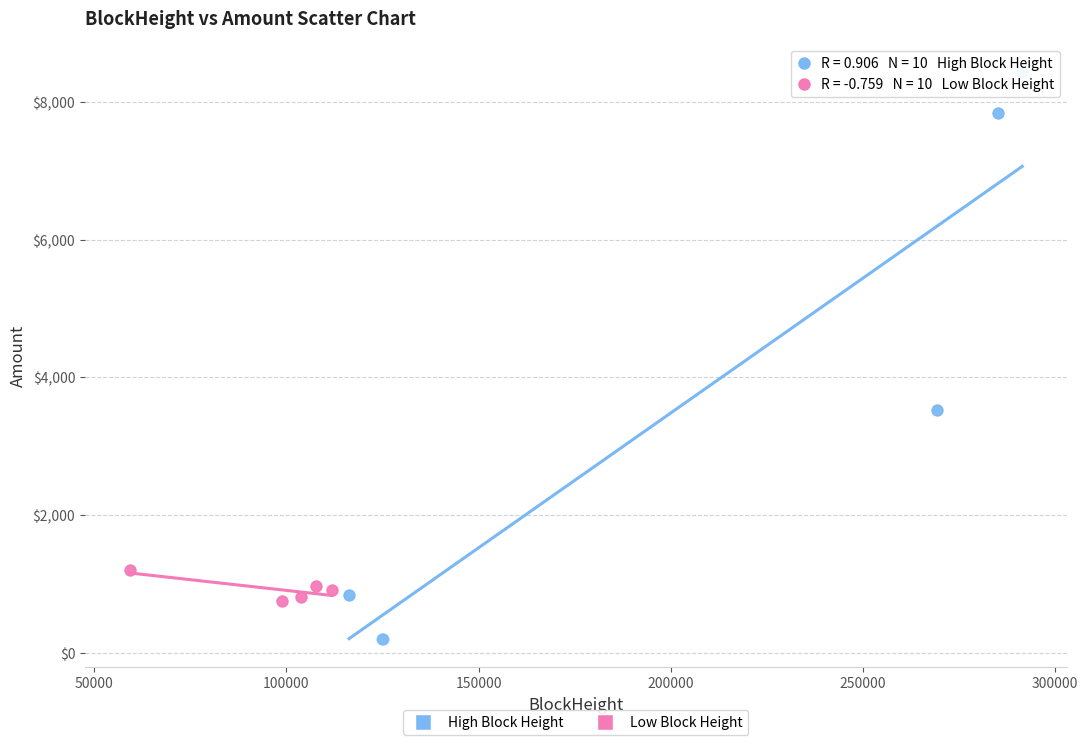

Which series contains the highest Y value?

High Block Height